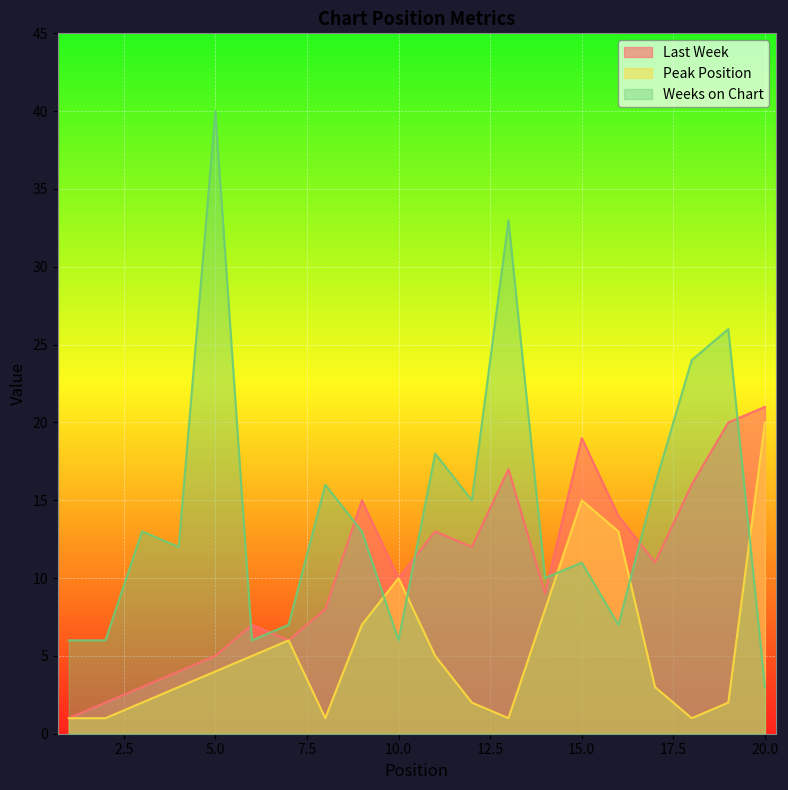

True or false: Last Week and Peak Position intersect in this chart.

False